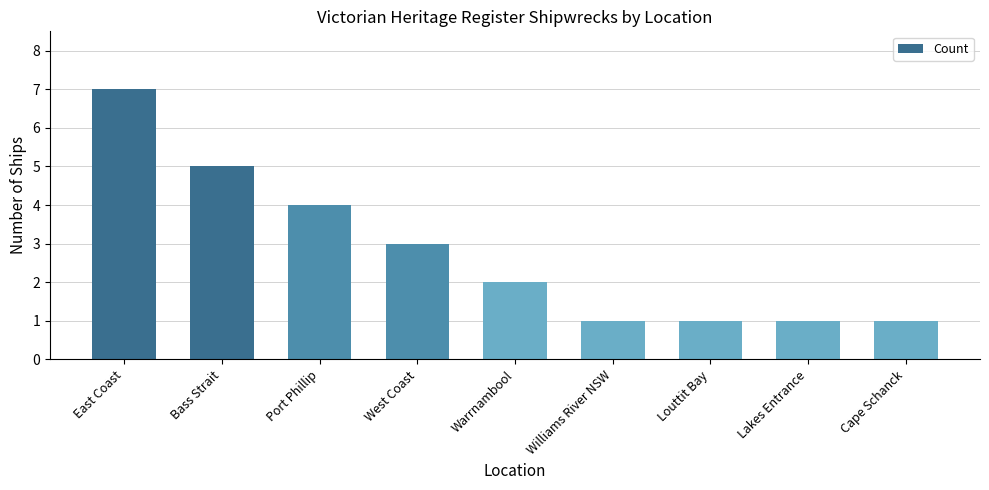

True or false: the data shows 3 at Bass Strait.

False